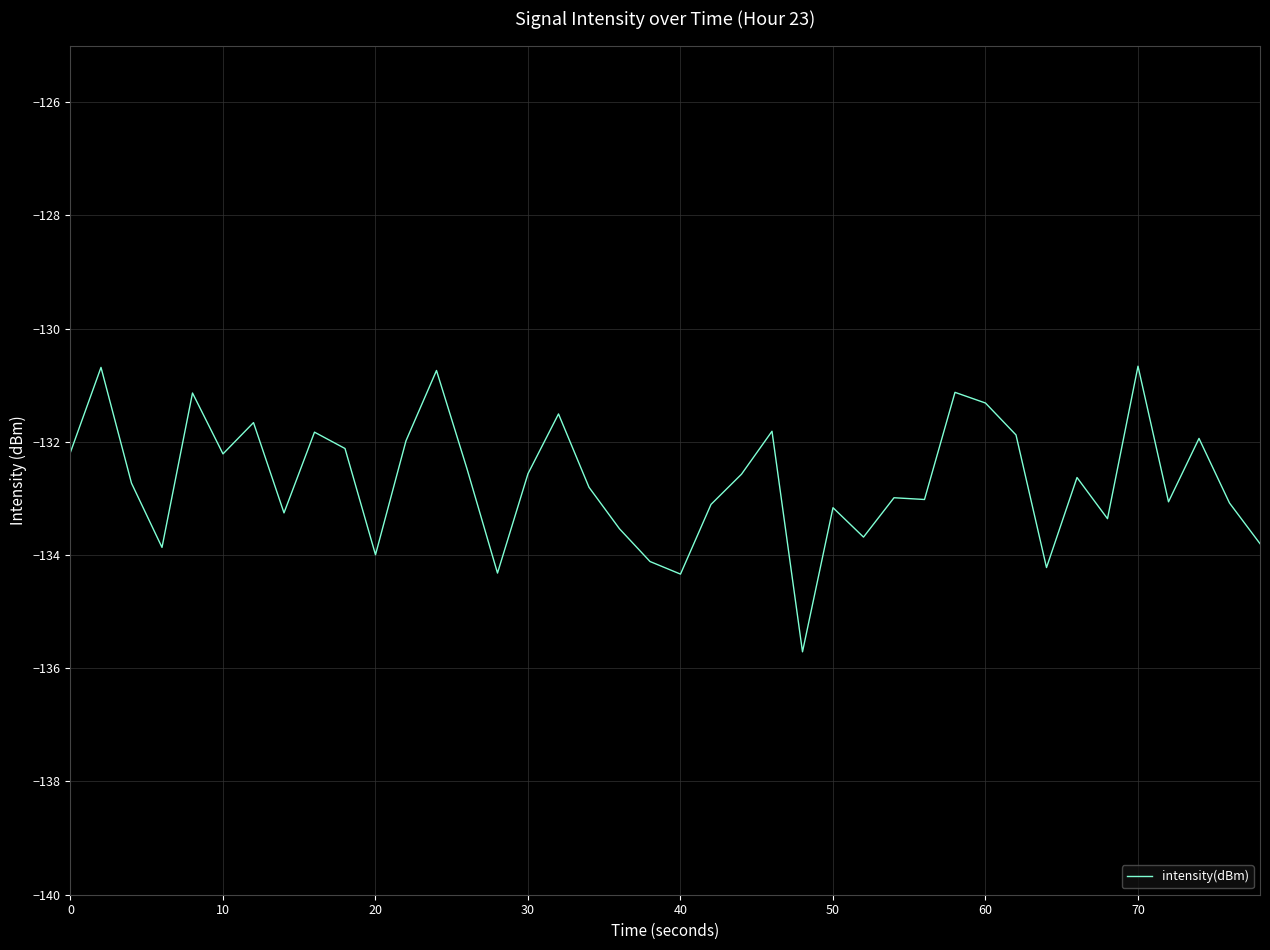

What is the average value?

-132.7